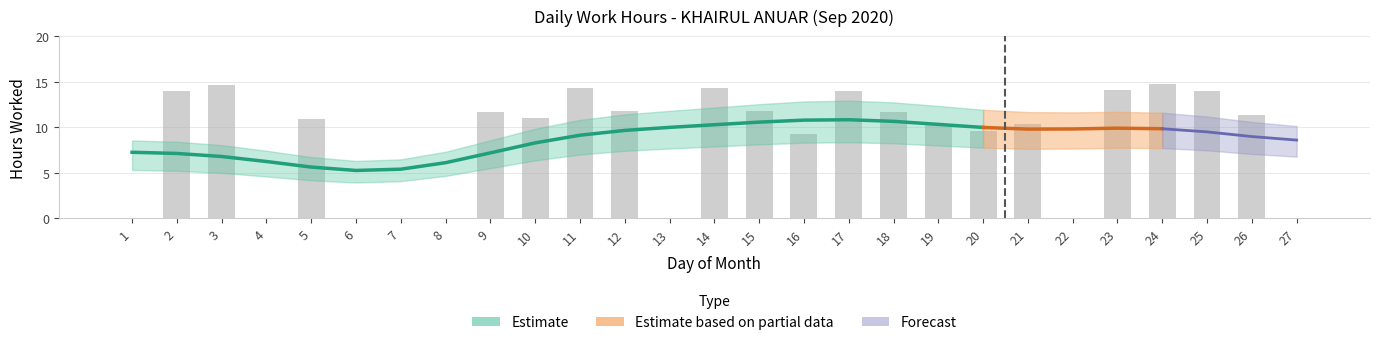

Where is the data nearest to the value 7?

16